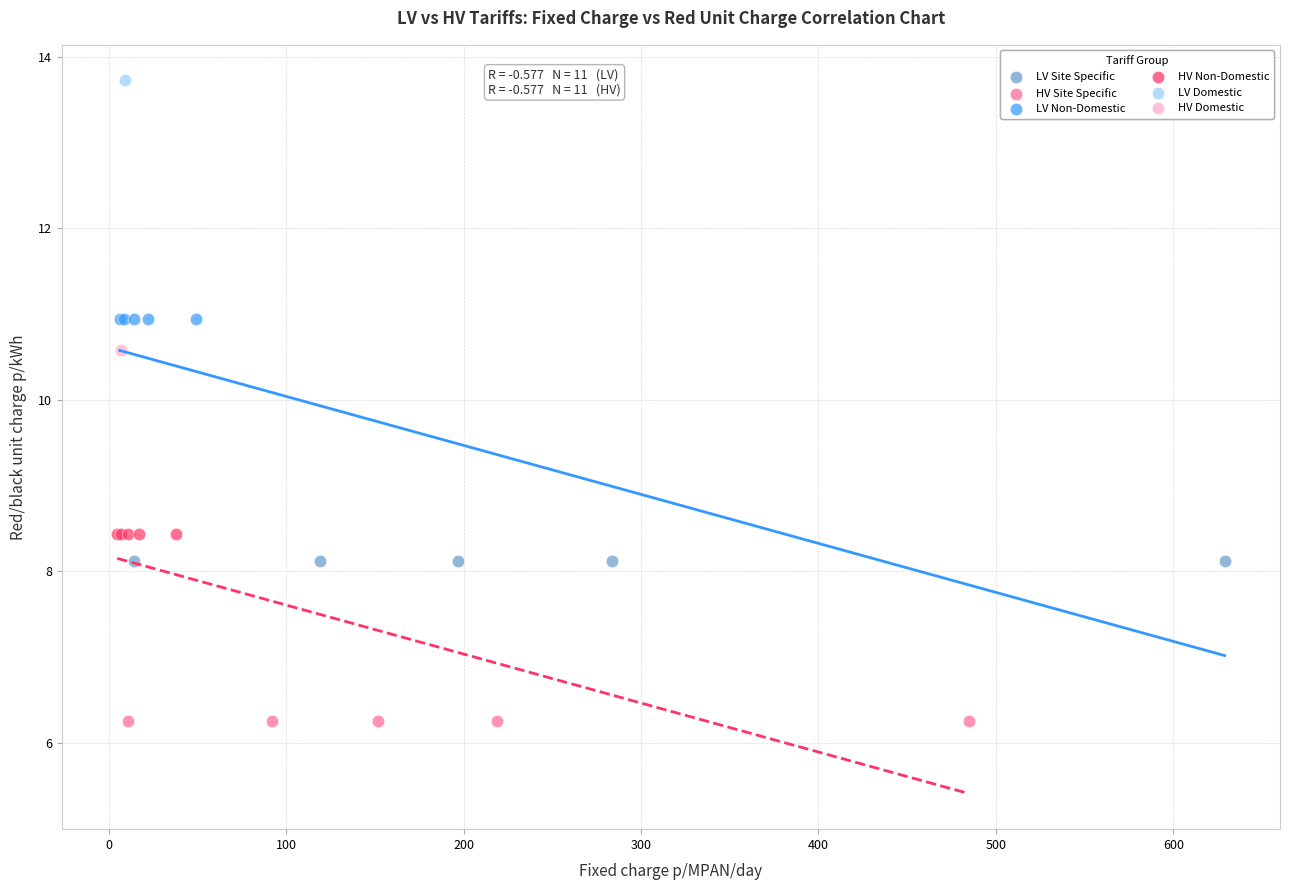

What are all the series names shown in the legend?

LV Site Specific, HV Site Specific, LV Non-Domestic, HV Non-Domestic, LV Domestic, HV Domestic